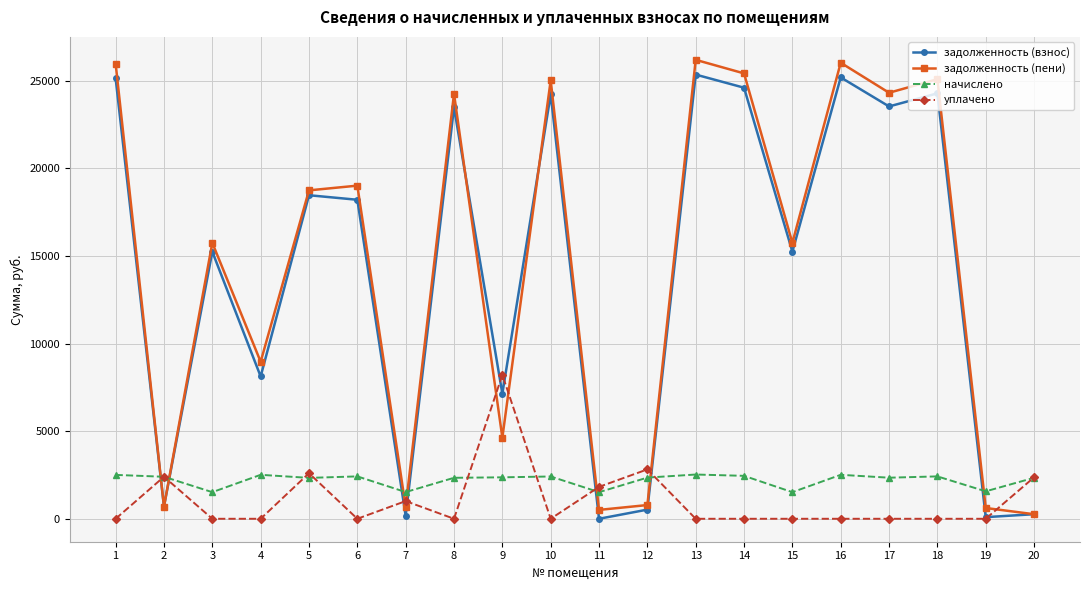

Does the chart have visible grid lines?

Yes